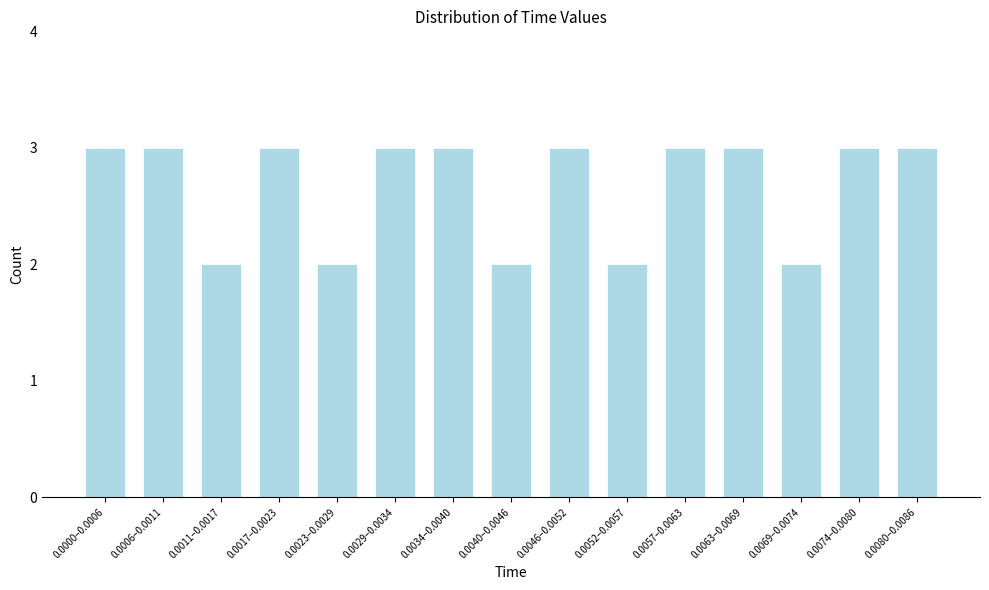

Reading right to left, extract all data points from this chart.

3	3	2	3	3	2	3	2	3	3	2	3	2	3	3